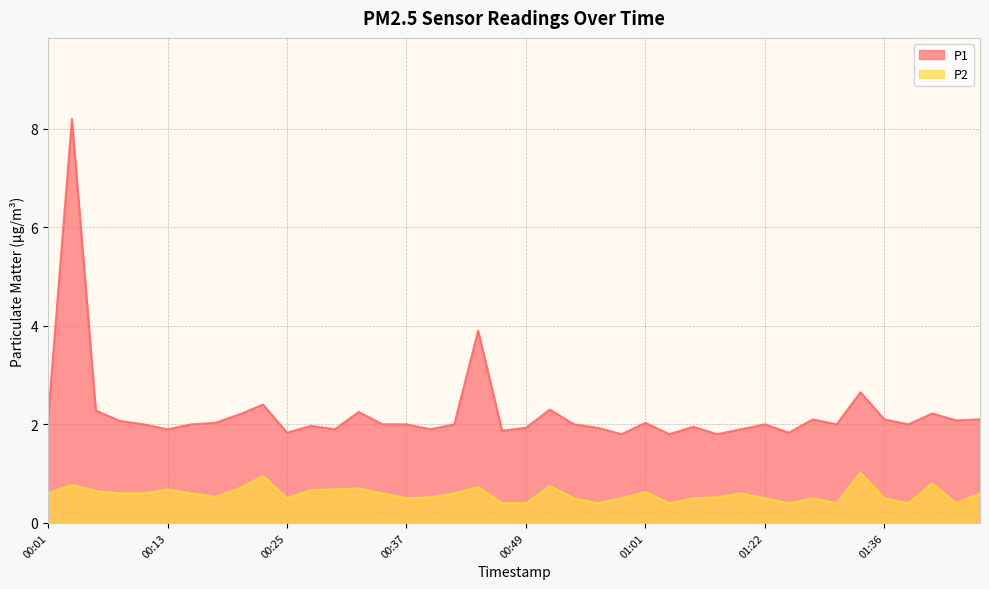

What is the label of the 20th point from the right?

00:49